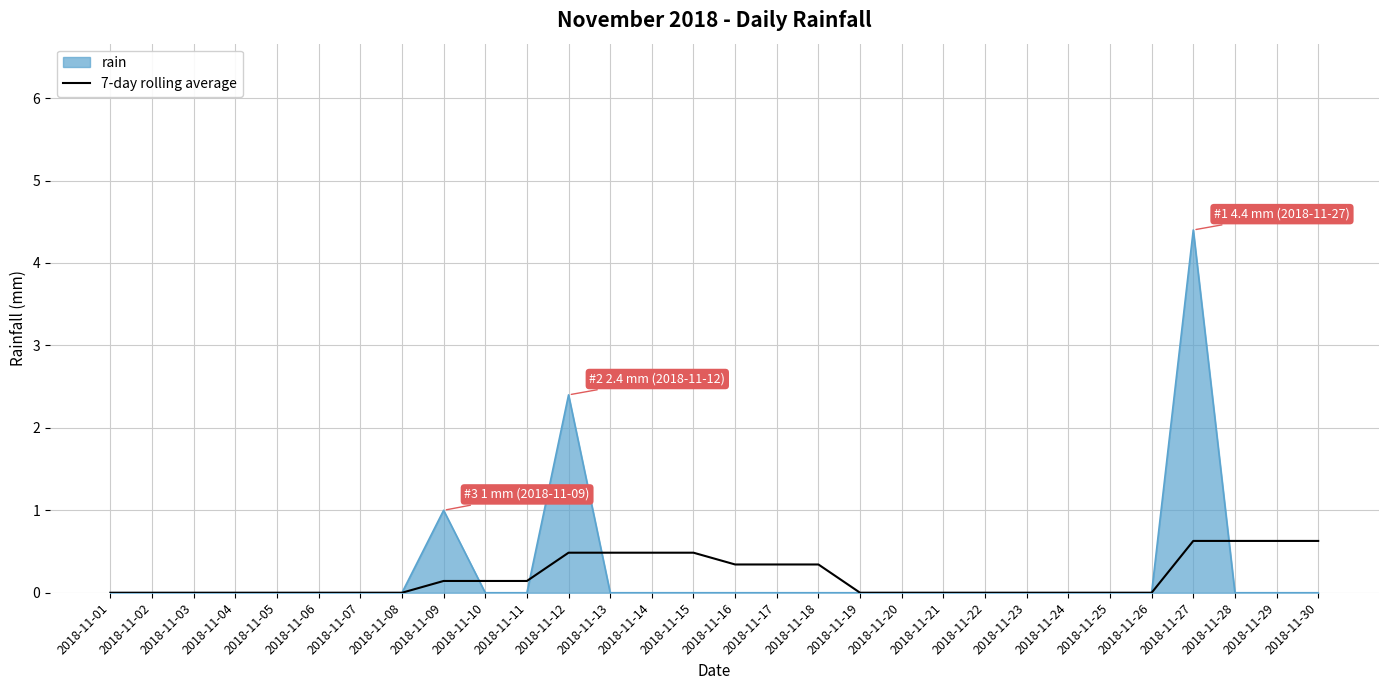

The rain series shows 0.0 at 2018-11-20. True or false?

True